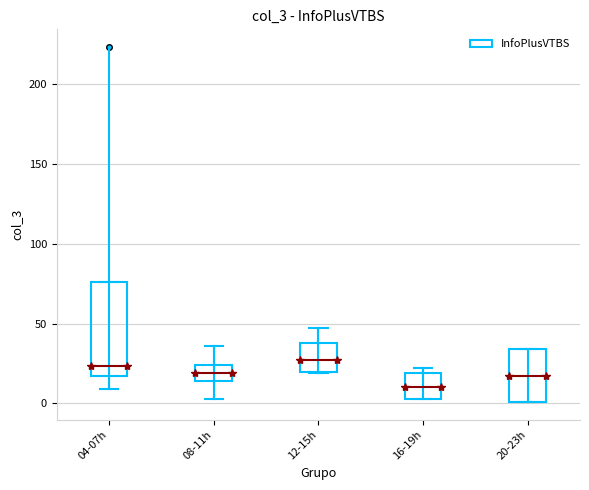

Comparing the boxes themselves (not the whiskers), which one is the tallest?

04-07h